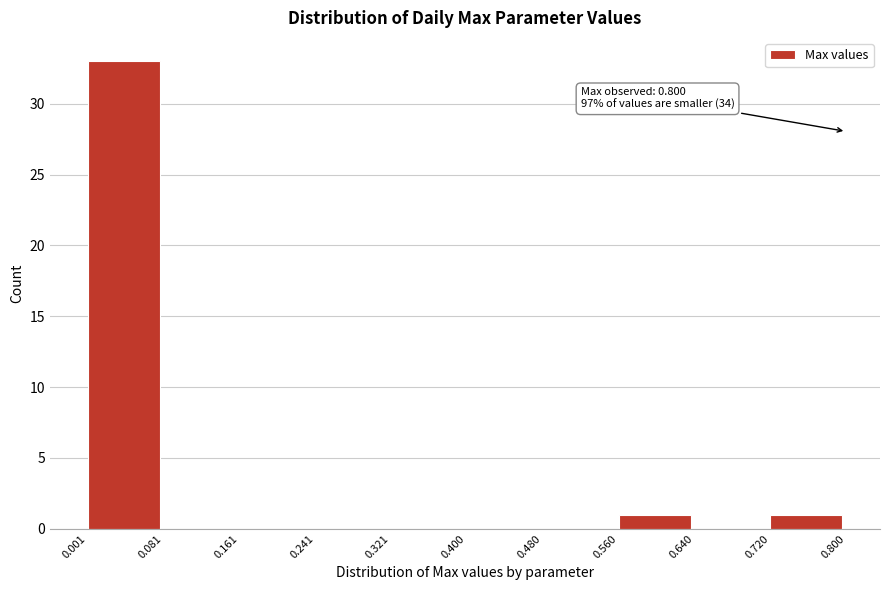

Over which range of the x-axis is the bar tallest?

0.001 to 0.081